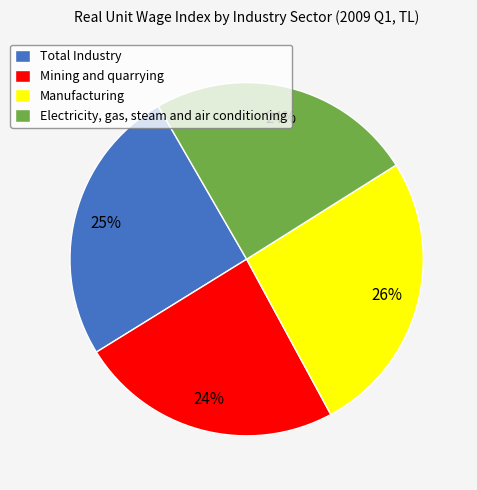

Is the sum of Mining and quarrying and Electricity, gas, steam and air conditioning greater than half?

No